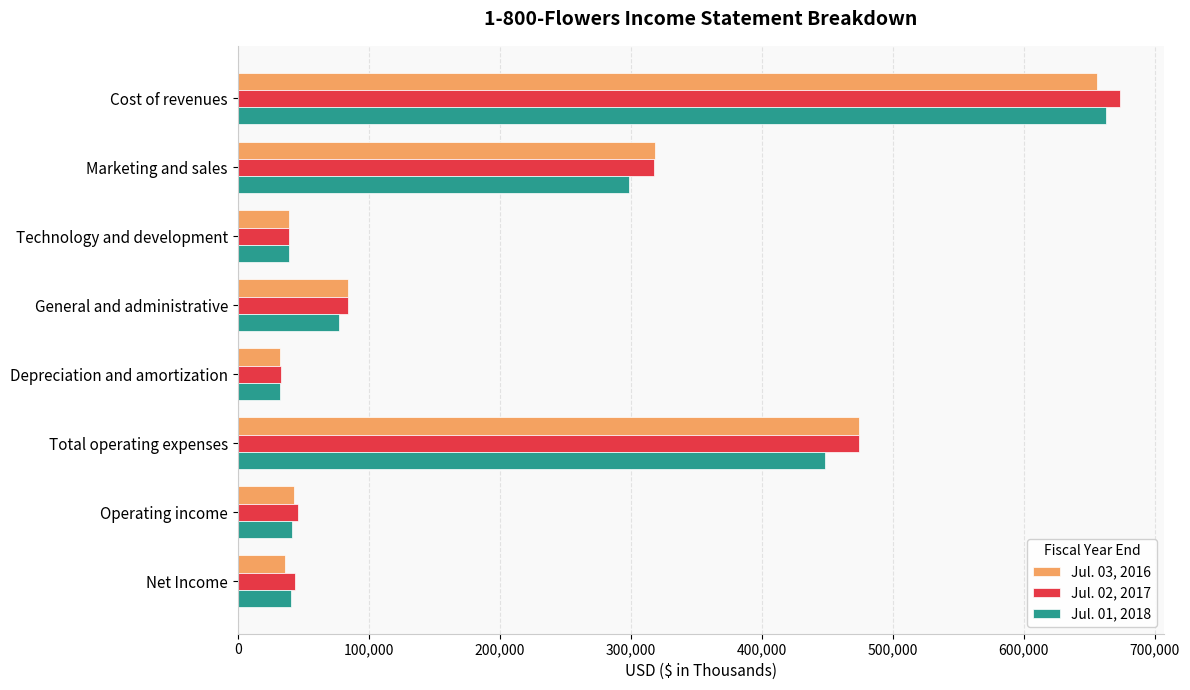

What is the sum of all Jul. 03, 2016 values?

1683068